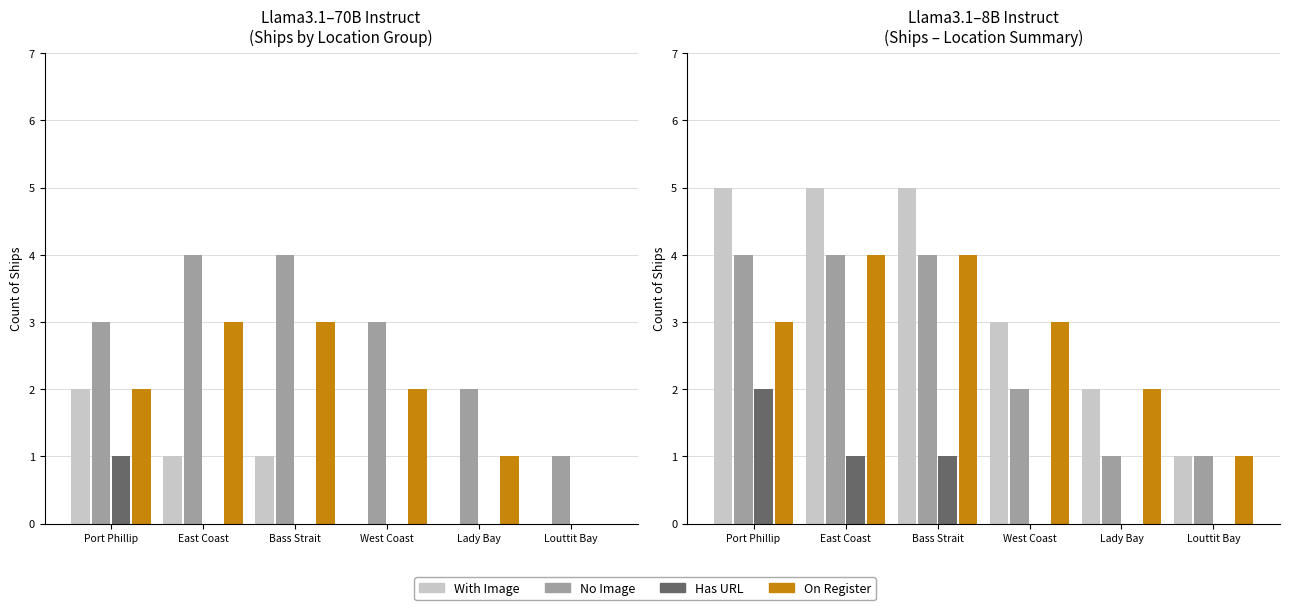

What is the difference between the highest and lowest values at East Coast?

4